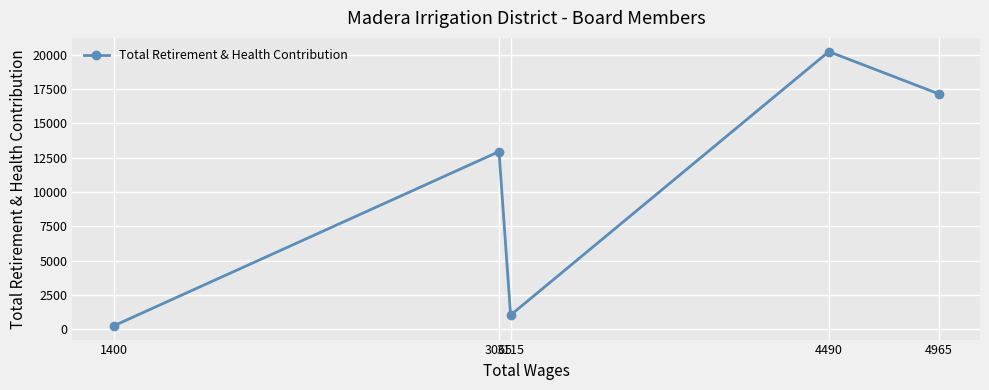

What is the value of the 5th point from the left?

17151